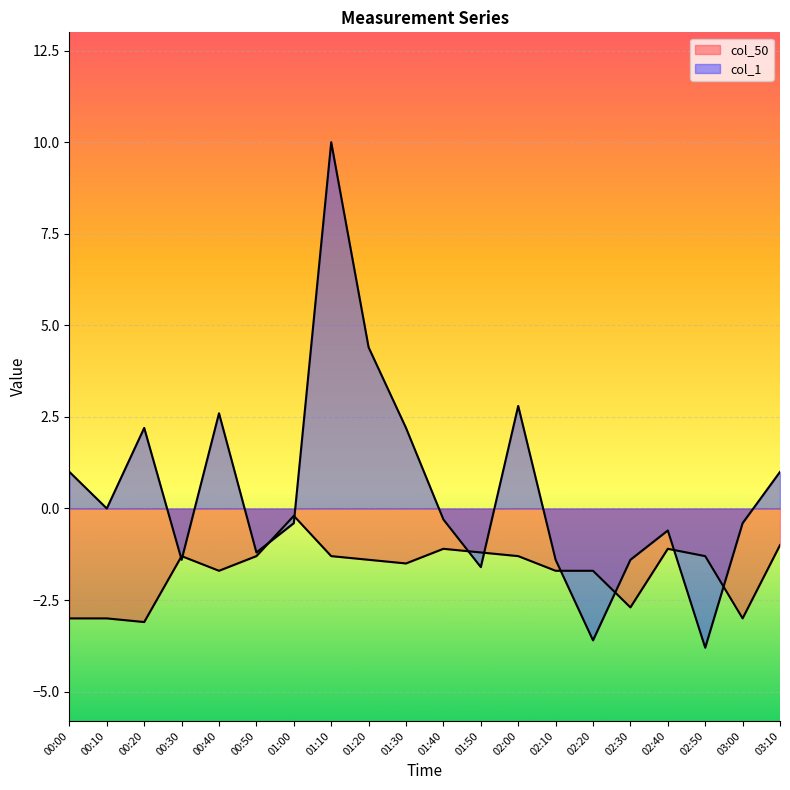

Which series has the largest total across all categories?

col_1